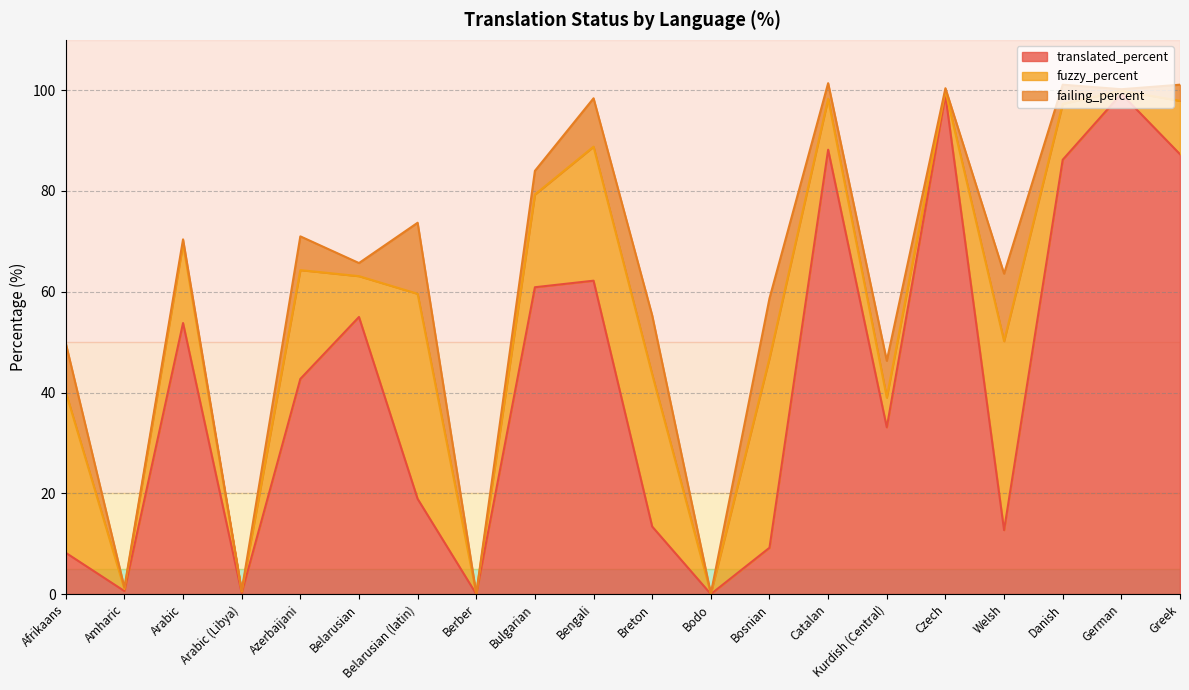

In fuzzy_percent, how many points are higher than both neighbors (excluding endpoints)?

6